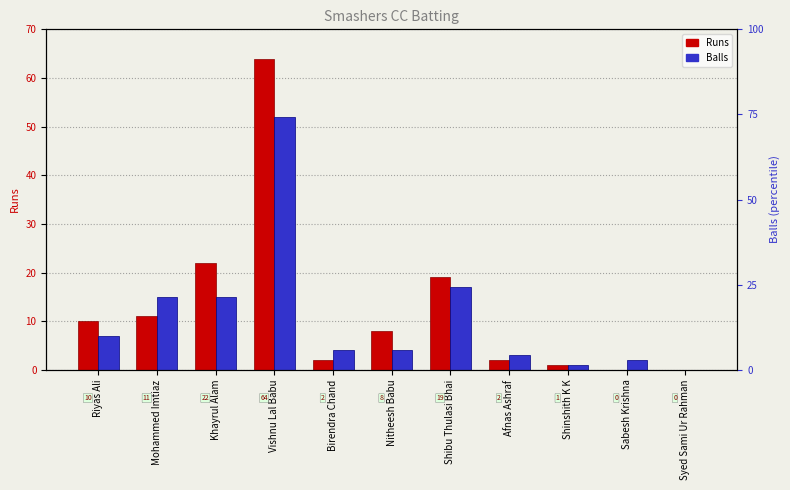

Reading left to right, extract all data points from this chart.

Runs: 10	11	22	64	2	8	19	2	1	0	0
Balls: 7	15	15	52	4	4	17	3	1	2	0